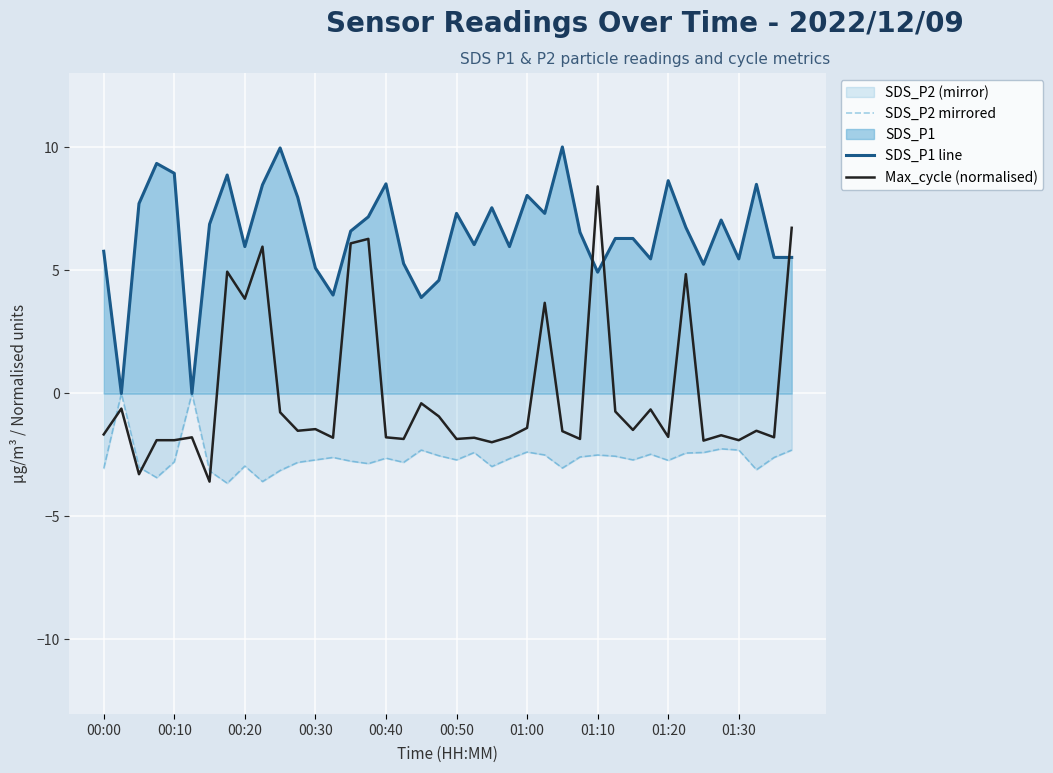

True or false: SDS_P1 line has a value of 1.8 at 00:00.

False